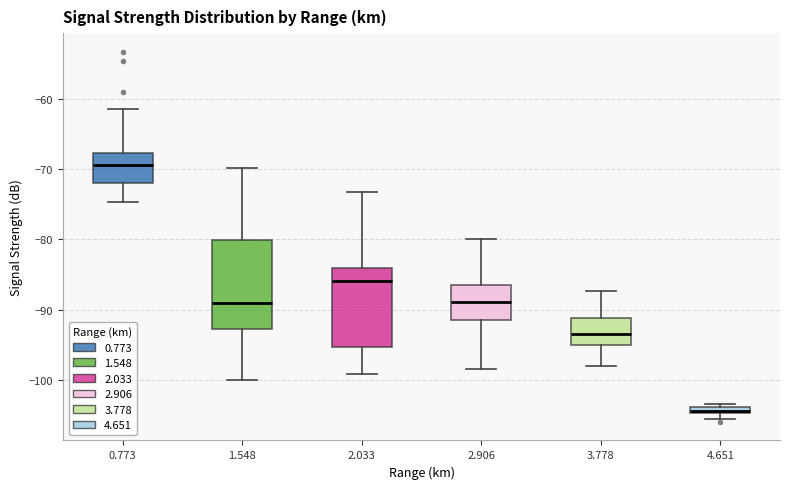

Comparing the boxes themselves (not the whiskers), which one is the tallest?

1.548